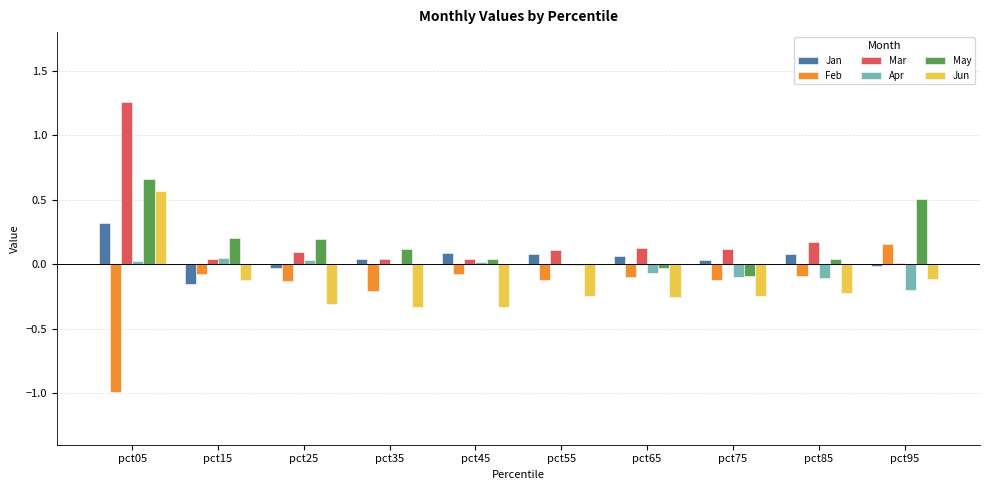

At which category is the sum across all series the highest?

pct05